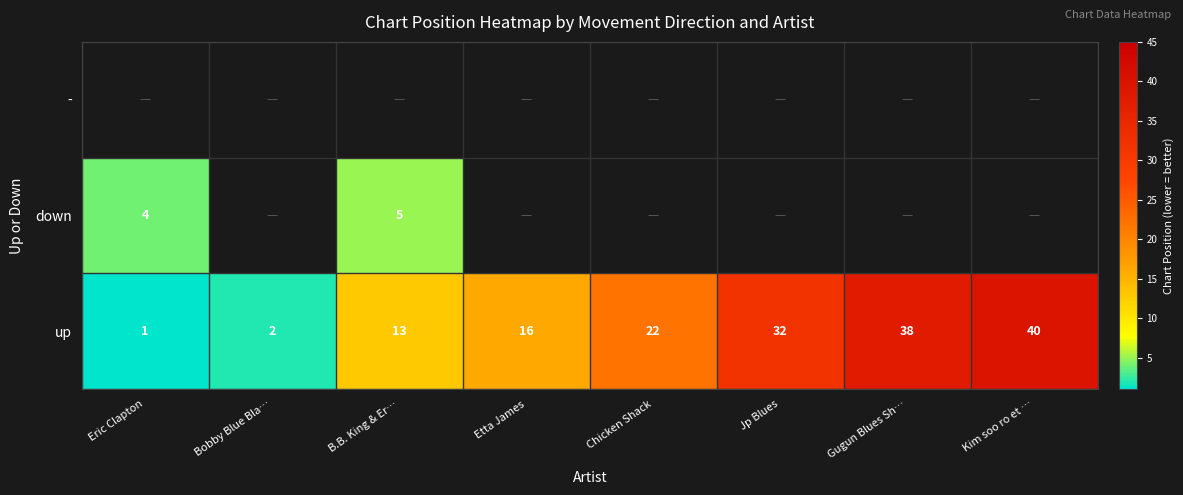

The up series shows 42.7 at Jp Blues. True or false?

False